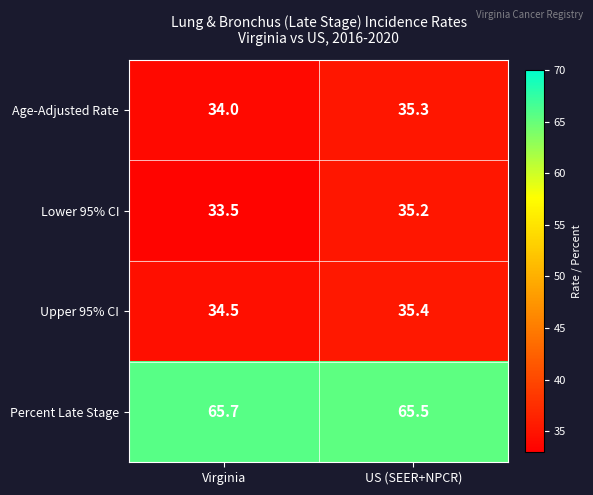

Is it true that Upper 95% CI equals 34.5 at Virginia?

True